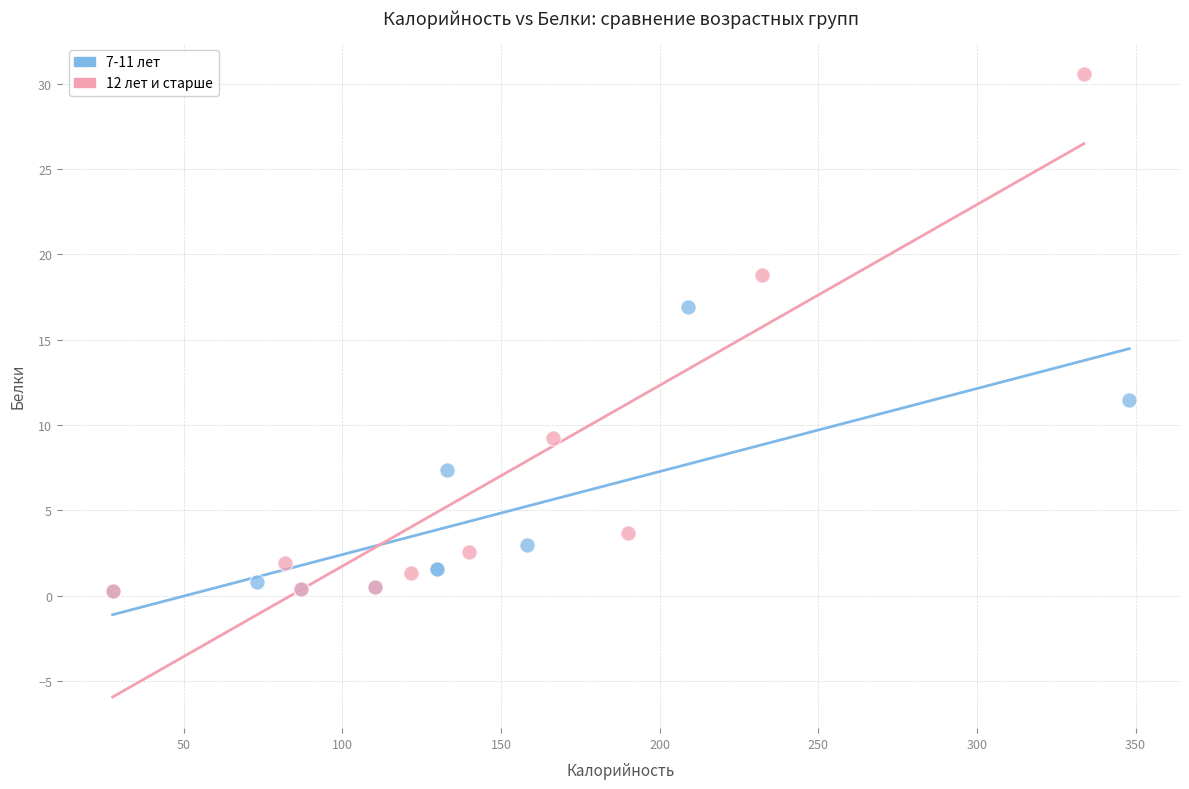

What are all the series names shown in the legend?

7-11 лет, 12 лет и старше